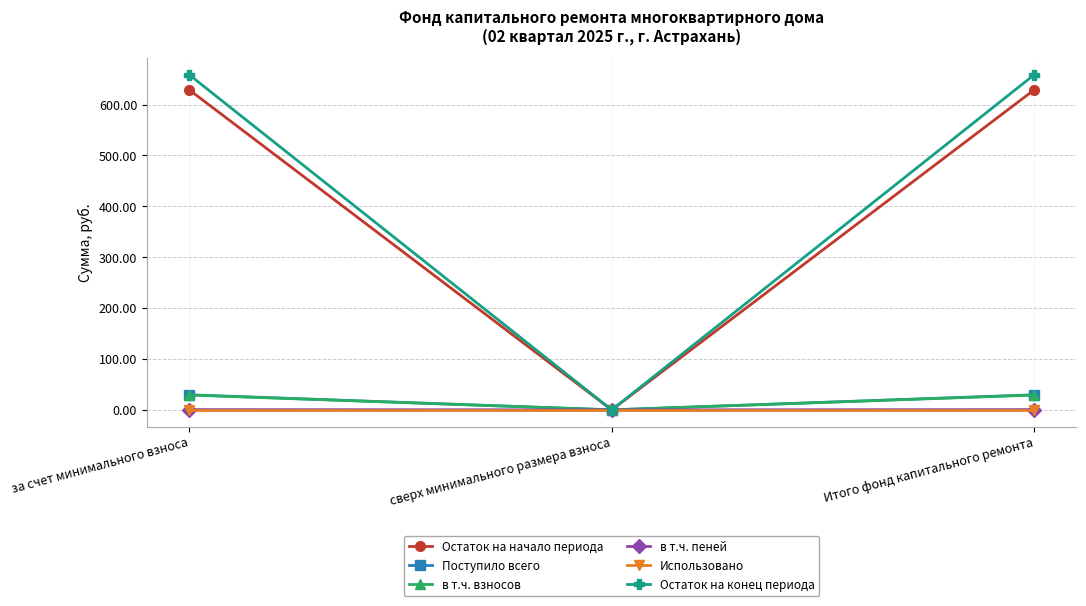

Which series changed the most between за счет минимального взноса and сверх минимального размера взноса?

Остаток на конец периода